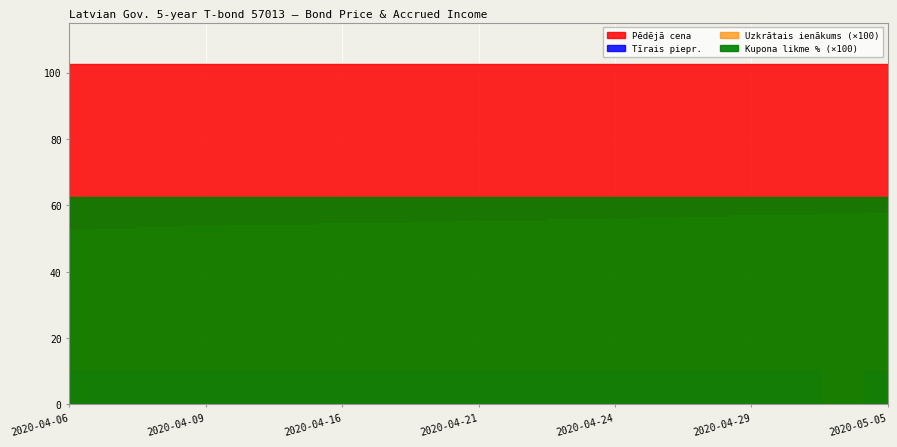

At which category is the sum across all series the highest?

2020-05-05